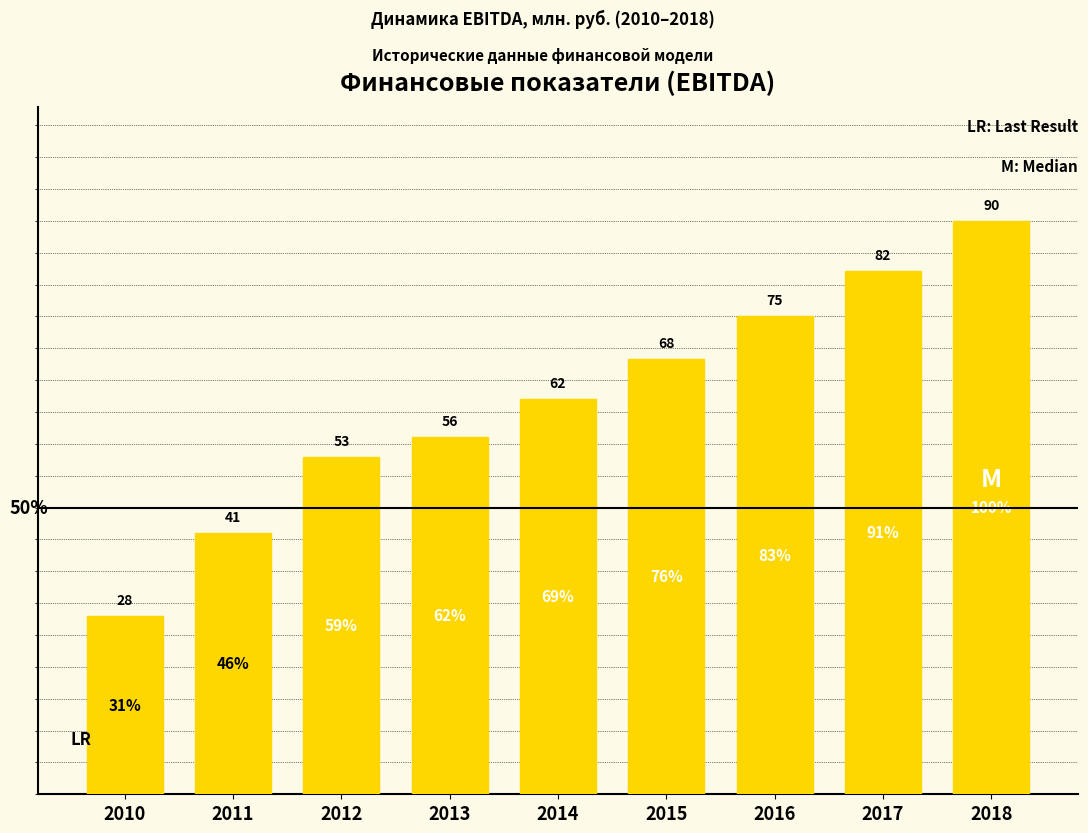

The chart shows a value of 75.0 at 2016. True or false?

True